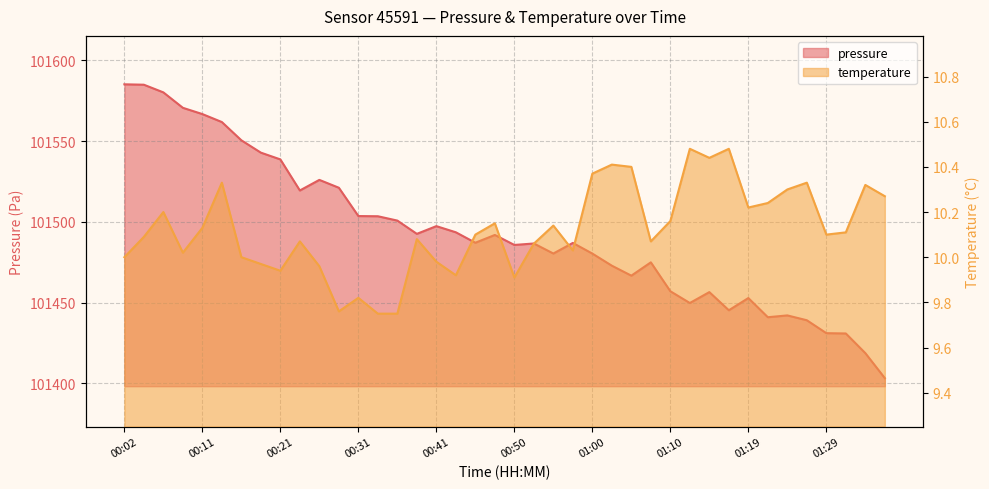

True or false: pressure and temperature cross at least once.

False